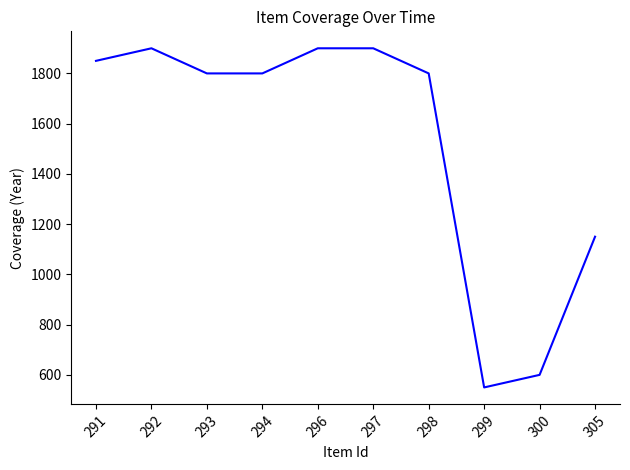

How many lines are shown in the chart?

1